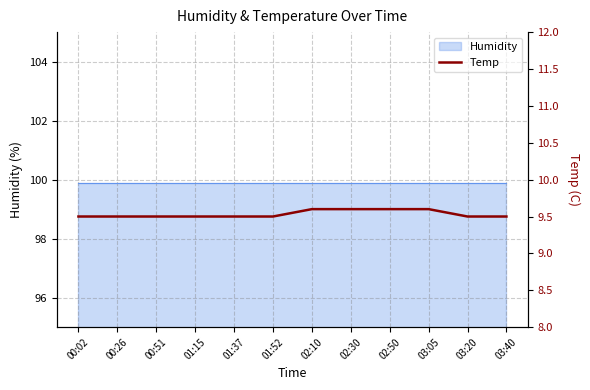

What is the ratio of the value at 00:26 to the value at 02:50?

1.0